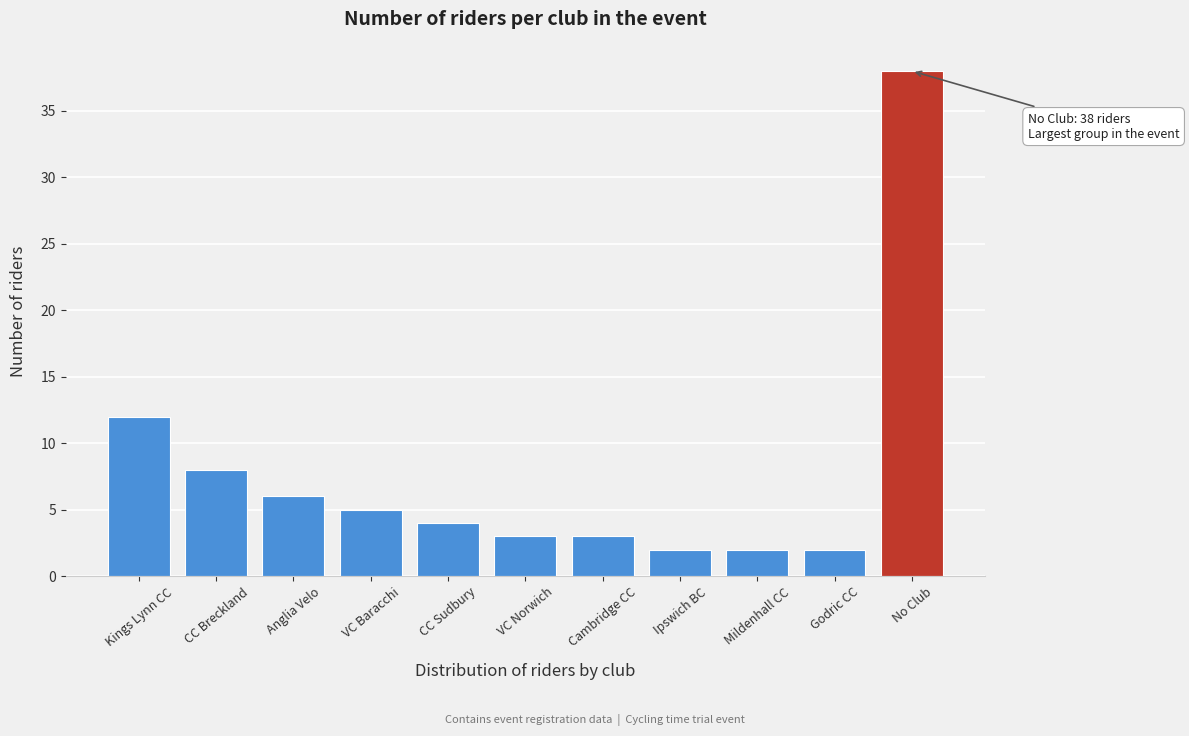

Reading left to right, list all the values displayed in this chart.

Kings Lynn CC=12	CC Breckland=8	Anglia Velo=6	VC Baracchi=5	CC Sudbury=4	VC Norwich=3	Cambridge CC=3	Ipswich BC=2	Mildenhall CC=2	Godric CC=2	No Club=38